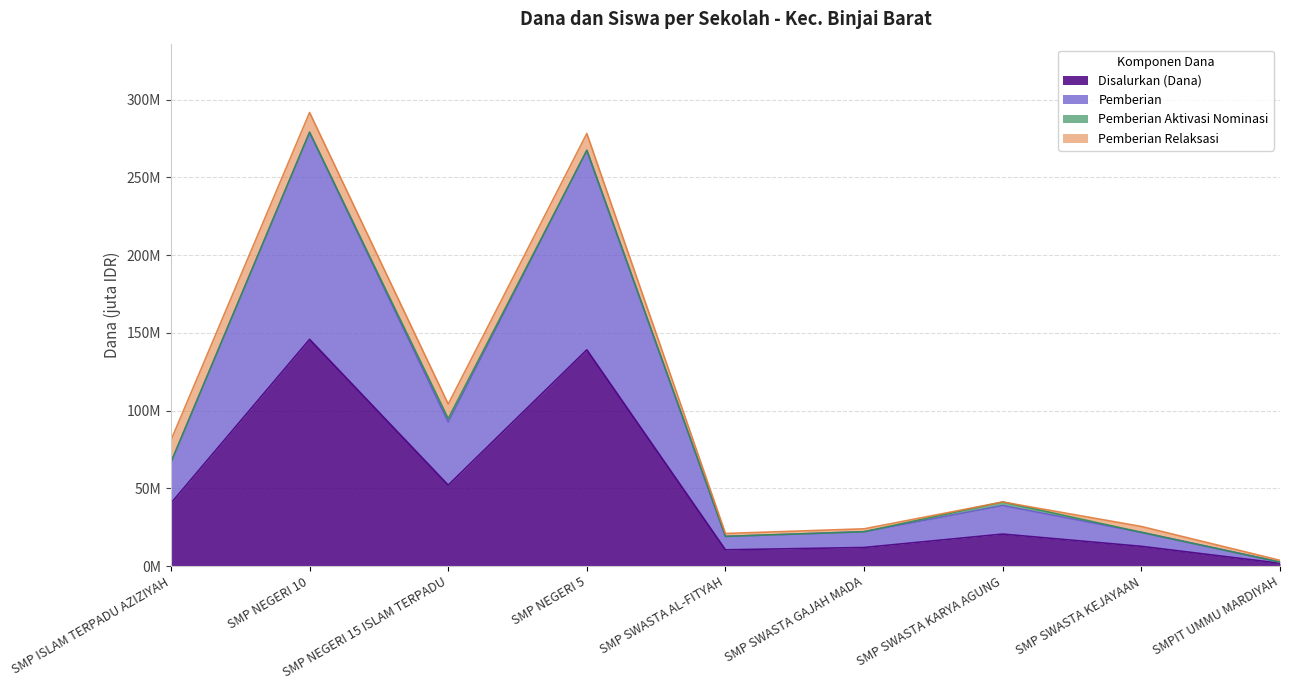

What is the label of the 5th point from the right?

SMP SWASTA AL-FITYAH